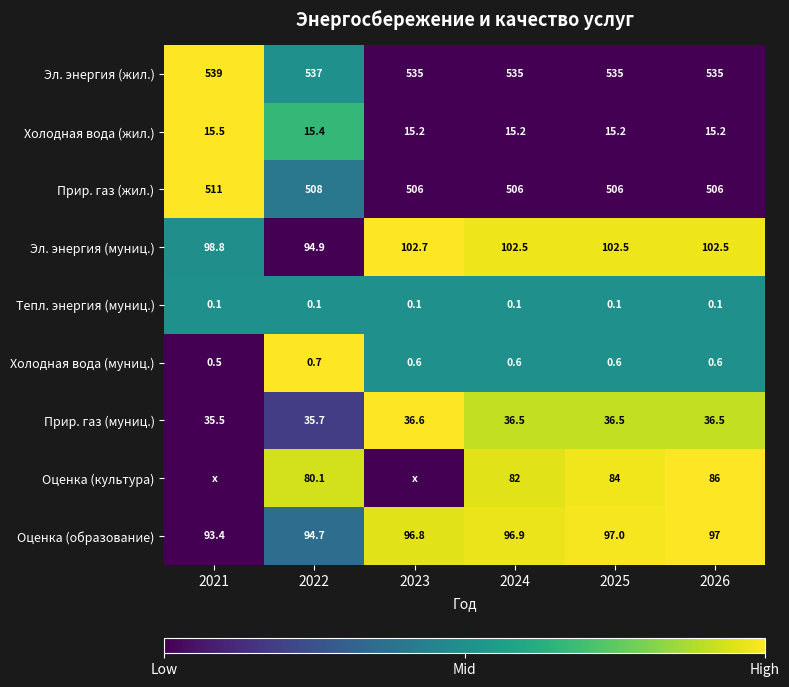

Between 2022 and 2025, which series saw the biggest shift?

Эл. энергия (муниц.)